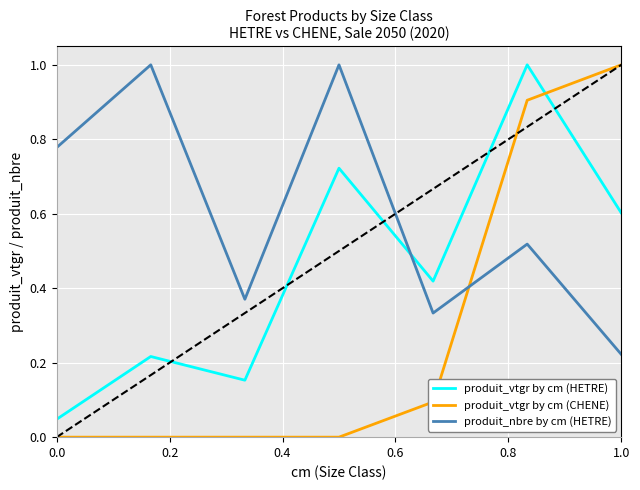

Which series ends up on top after the final intersection of produit_nbre by cm (HETRE) and produit_vtgr by cm (HETRE)?

produit_vtgr by cm (HETRE)